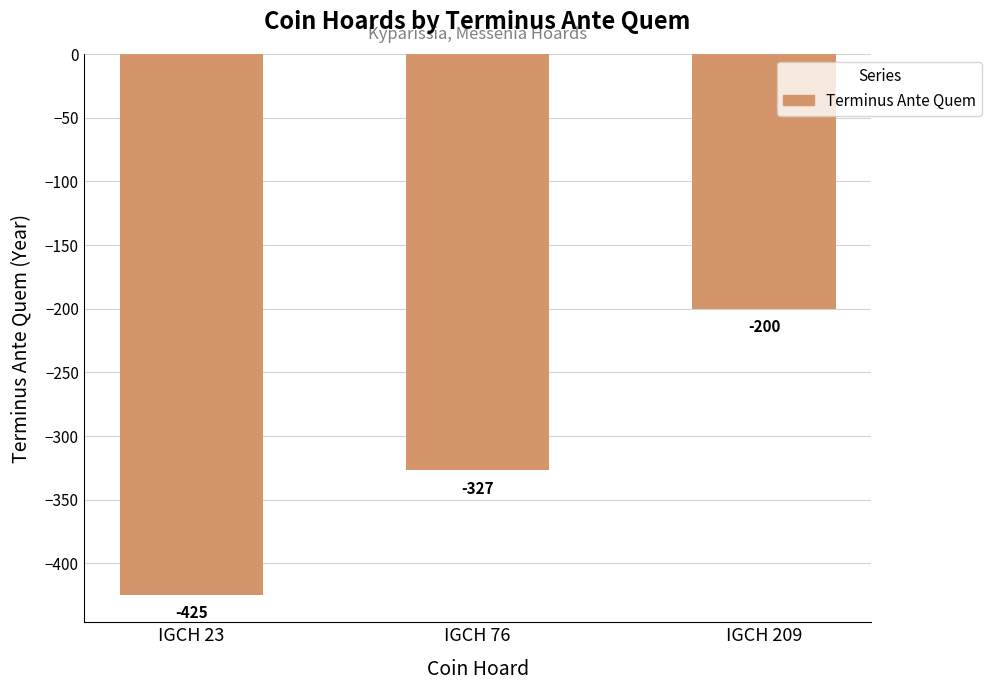

At which label is the value closest to -312?

IGCH 76